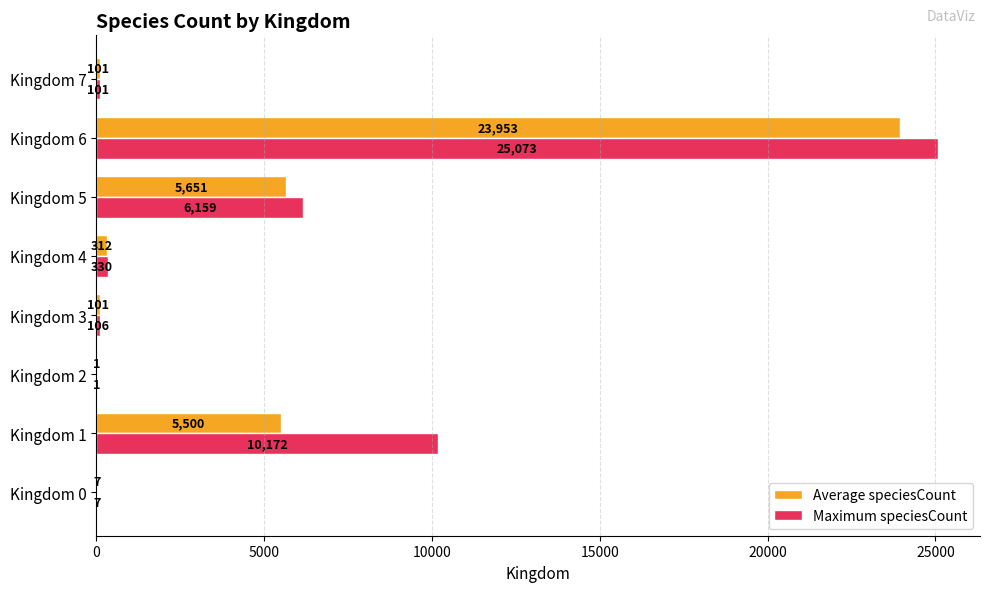

What is the sum of the Maximum speciesCount values at Kingdom 0 and Kingdom 4?

337